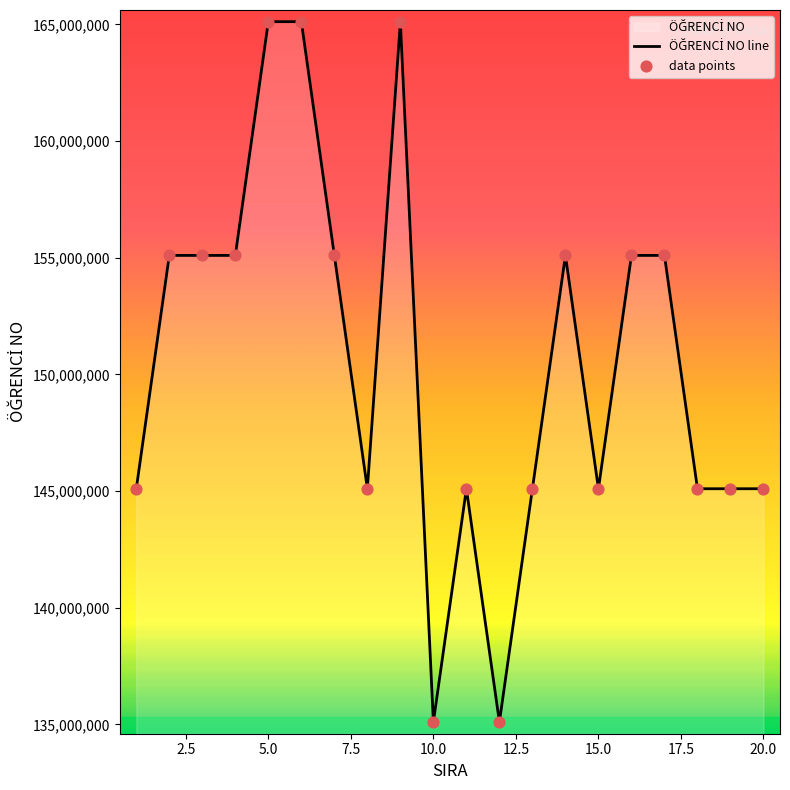

What is the difference between the maximum and minimum values?

30018983